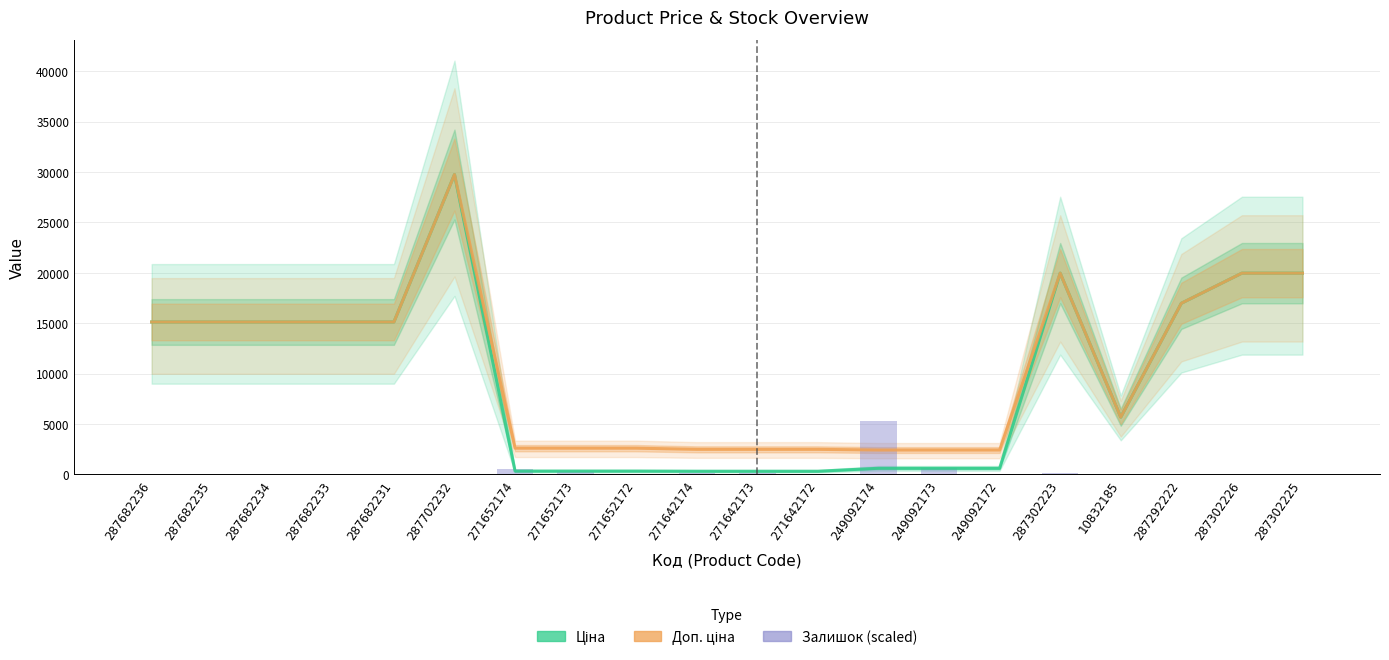

What is the total value across all series at 271652173?

3167.2